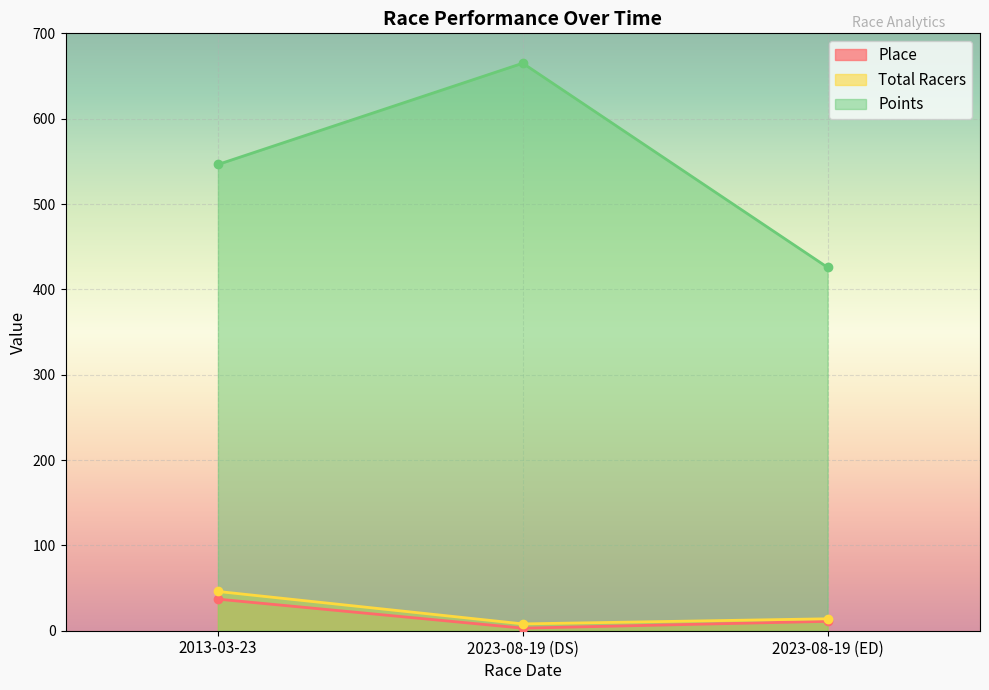

True or false: Place has a value of 19.1 at 2023-08-19 (ED).

False